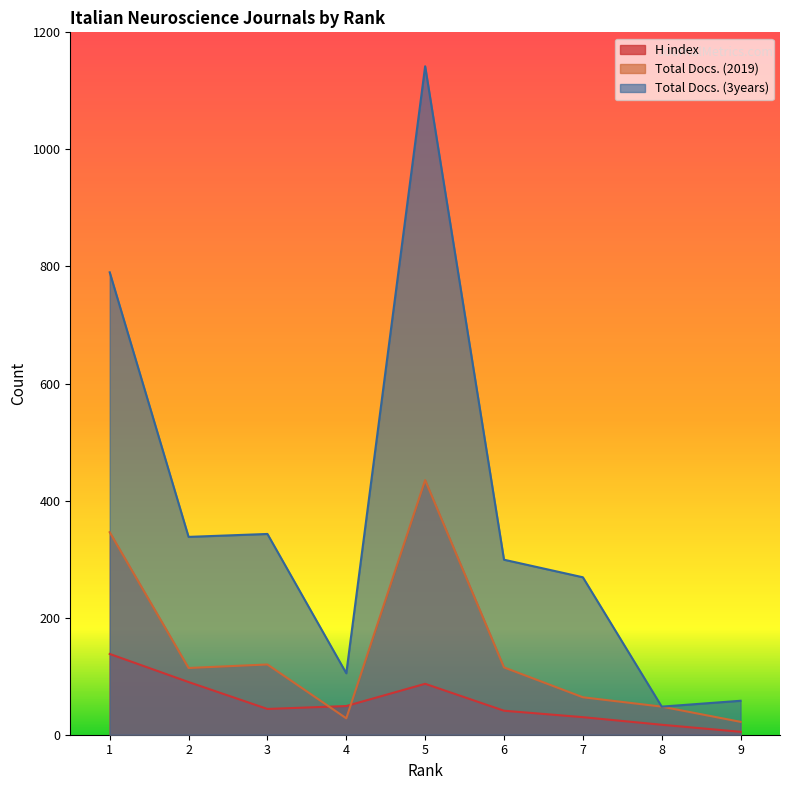

What is the average value of the H index series?

56